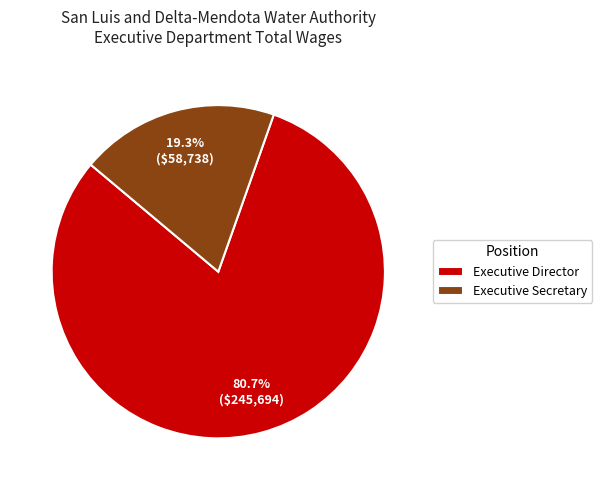

Combined, do Executive Secretary and Executive Director account for over 50%?

Yes